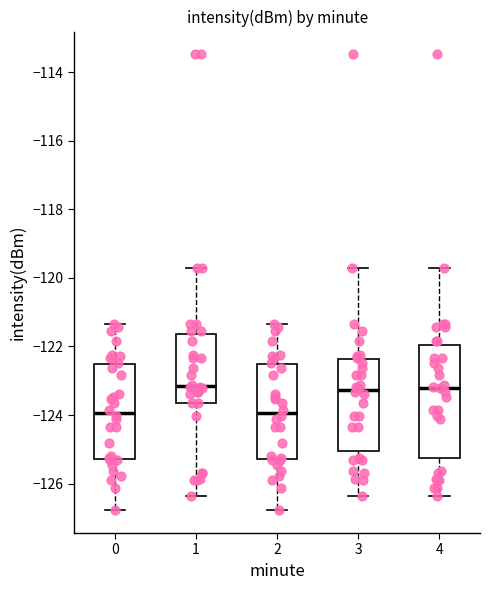

Where does the lower whisker of the box at x = 0 end on the y-axis? The values are not printed on the chart, so give them approximately, as read against the axis.

-126.8